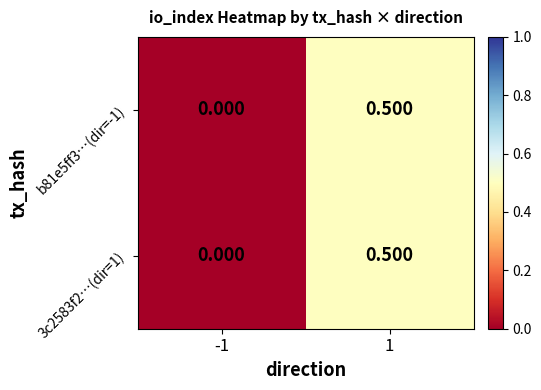

Is the value of 3c2583f2…(dir=1) at 1 greater than the value of b81e5ff3…(dir=-1) at -1?

Yes